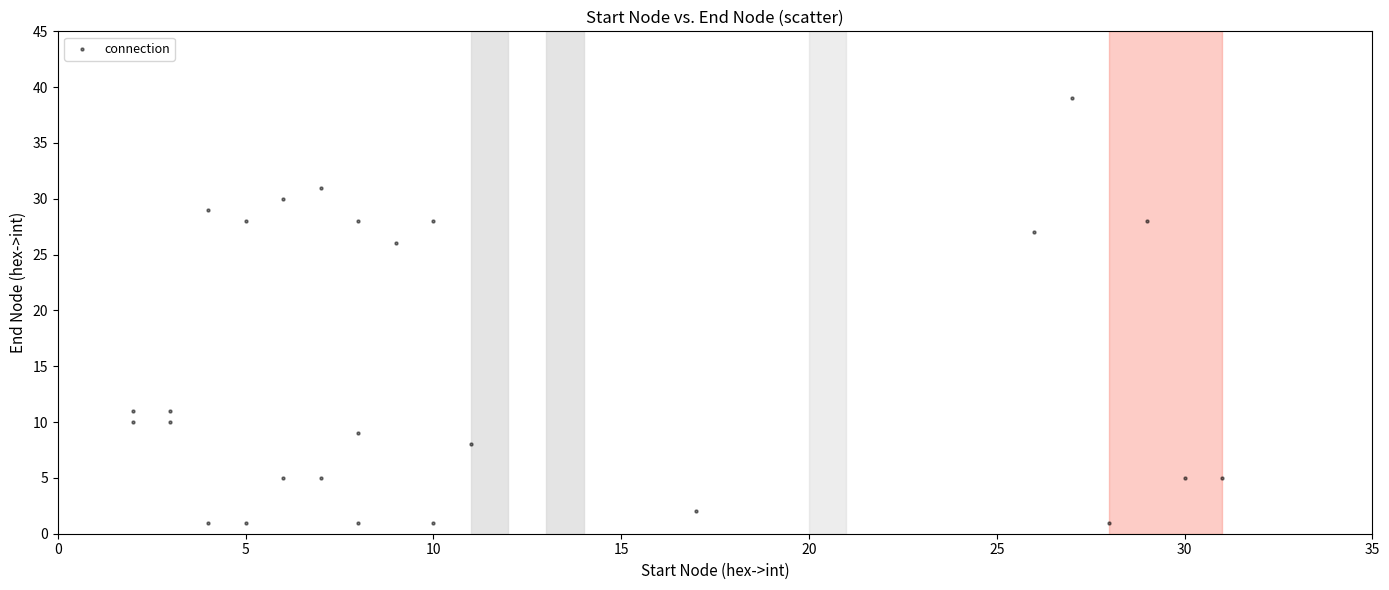

What is the range of X values (max minus min)?

29